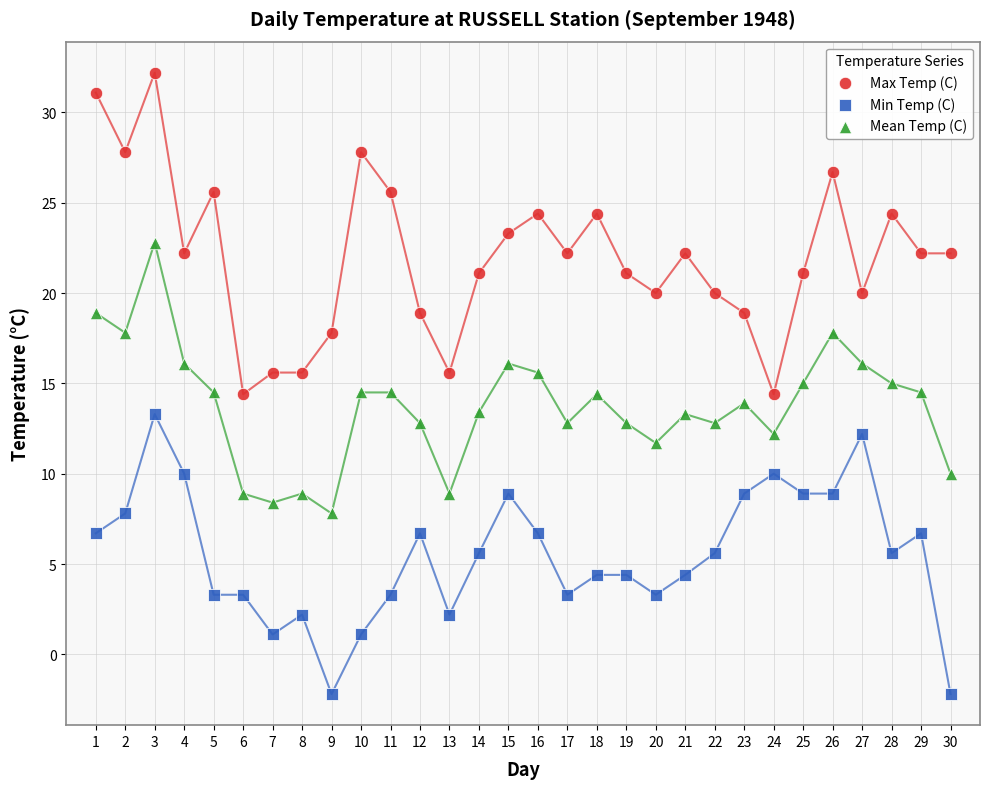

Which series reaches the minimum Y coordinate?

Min Temp (C)